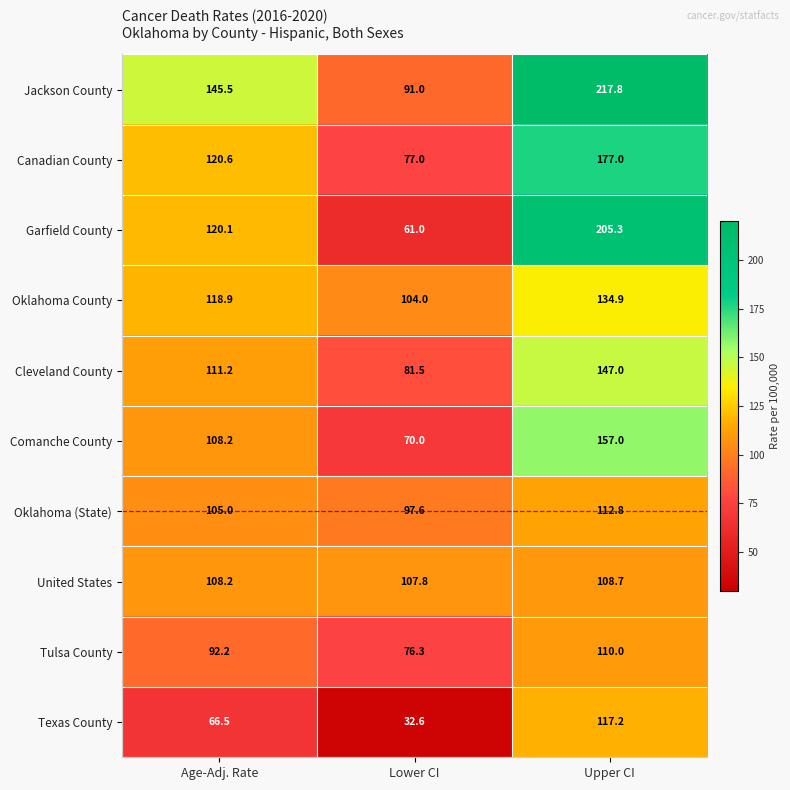

Which label corresponds to the largest value in the chart?

Upper CI